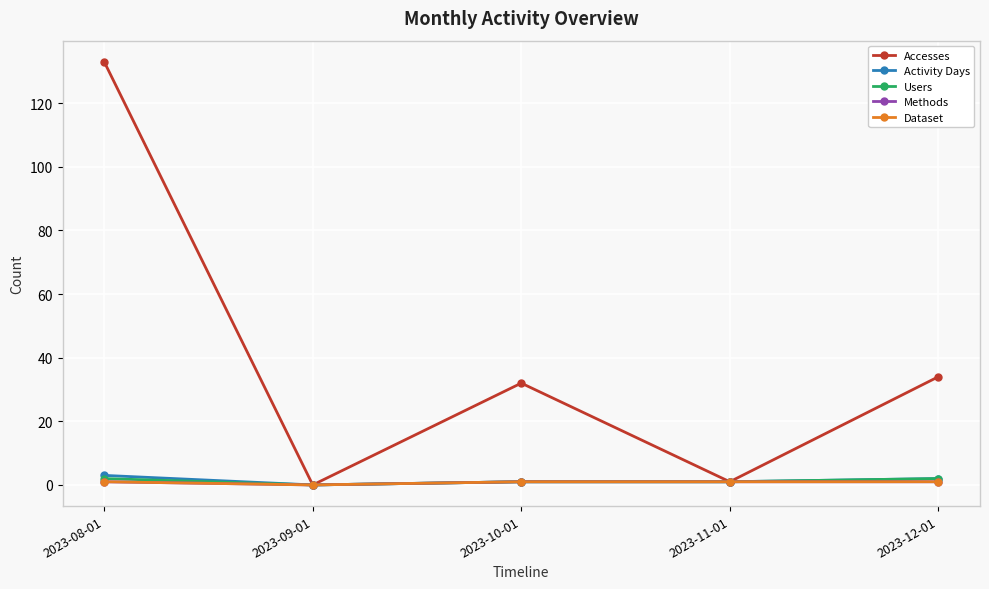

Reading left to right, what are all the values shown in this chart?

Accesses: 133	0	32	1	34
Activity Days: 3	0	1	1	2
Users: 2	0	1	1	2
Methods: 1	0	1	1	1
Dataset: 1	0	1	1	1